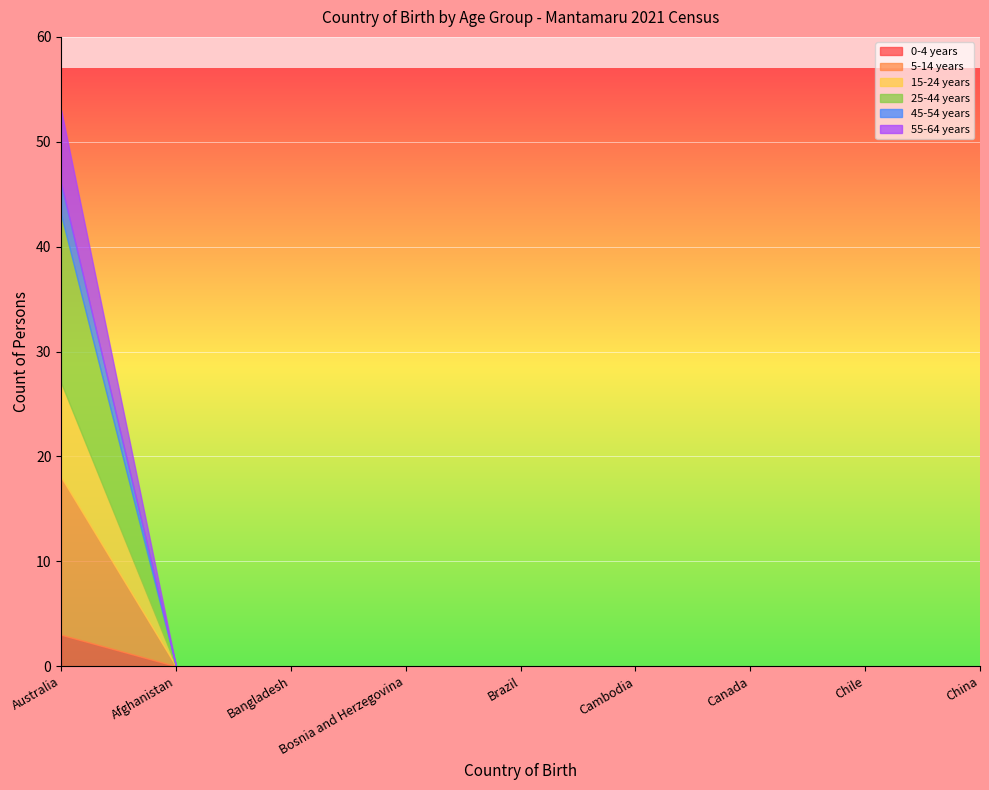

True or false: 45-54 years and 55-64 years cross at least once.

False